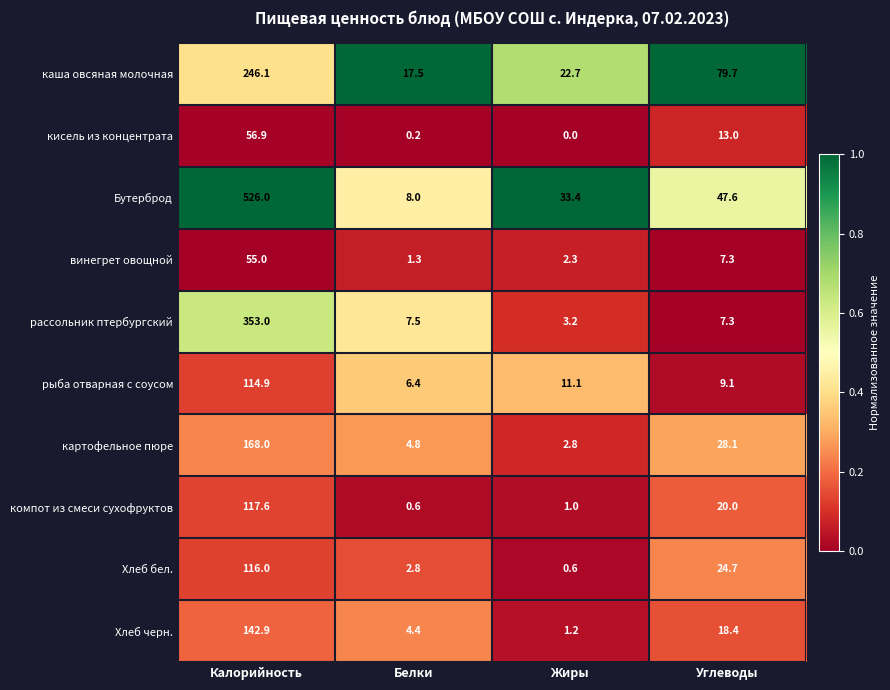

At Белки, list the series in order from smallest to largest.

кисель из концентрата, компот из смеси сухофруктов, винегрет овощной, Хлеб бел., Хлеб черн., картофельное пюре, рыба отварная с соусом, рассольник птербургский, Бутерброд, каша овсяная молочная